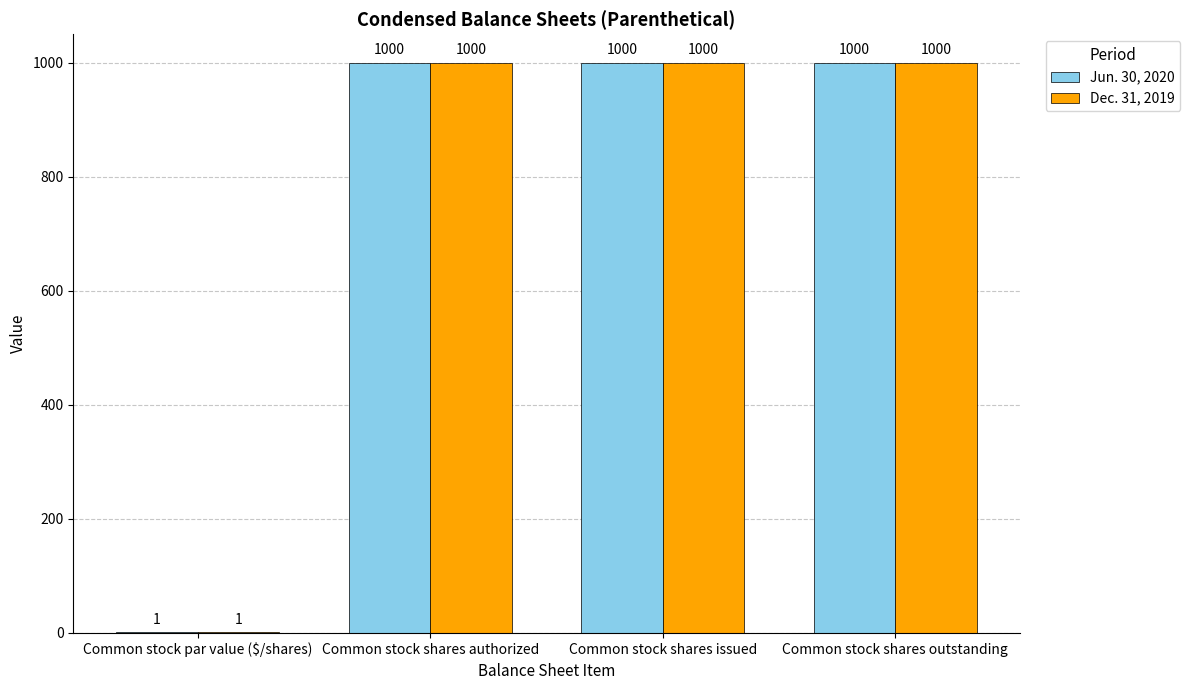

The Jun. 30, 2020 series shows 1394 at Common stock shares issued. True or false?

False